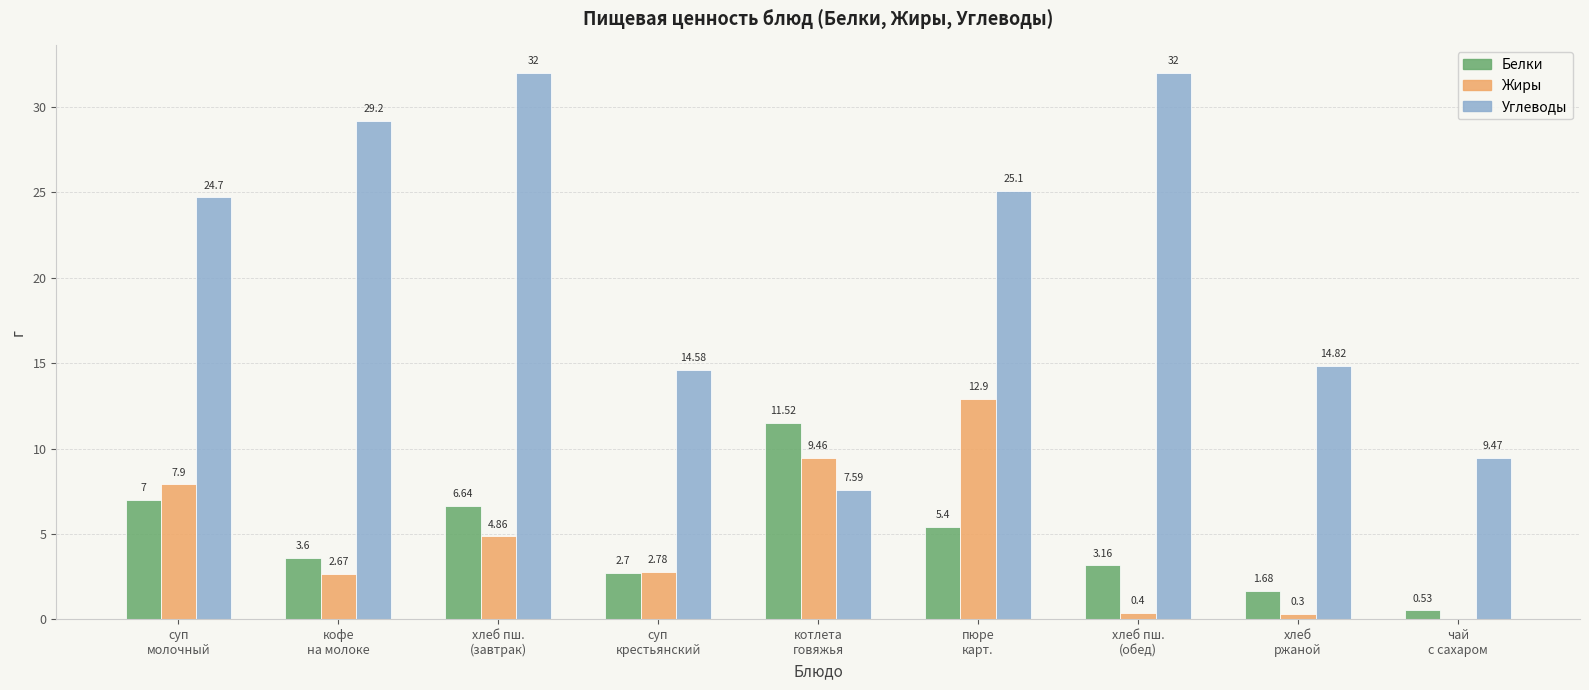

What are all the series names shown in the legend?

Белки, Жиры, Углеводы